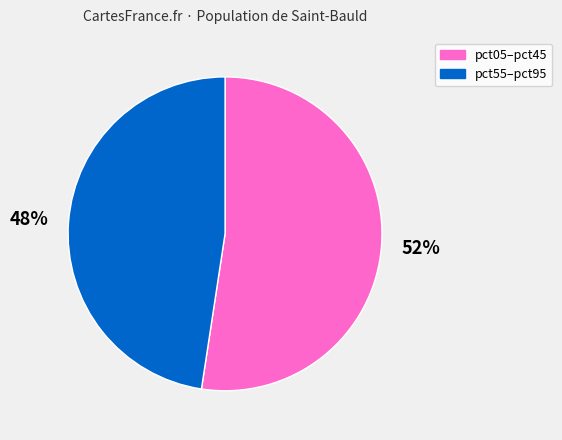

To the nearest percent, what is the average slice percentage?

50%